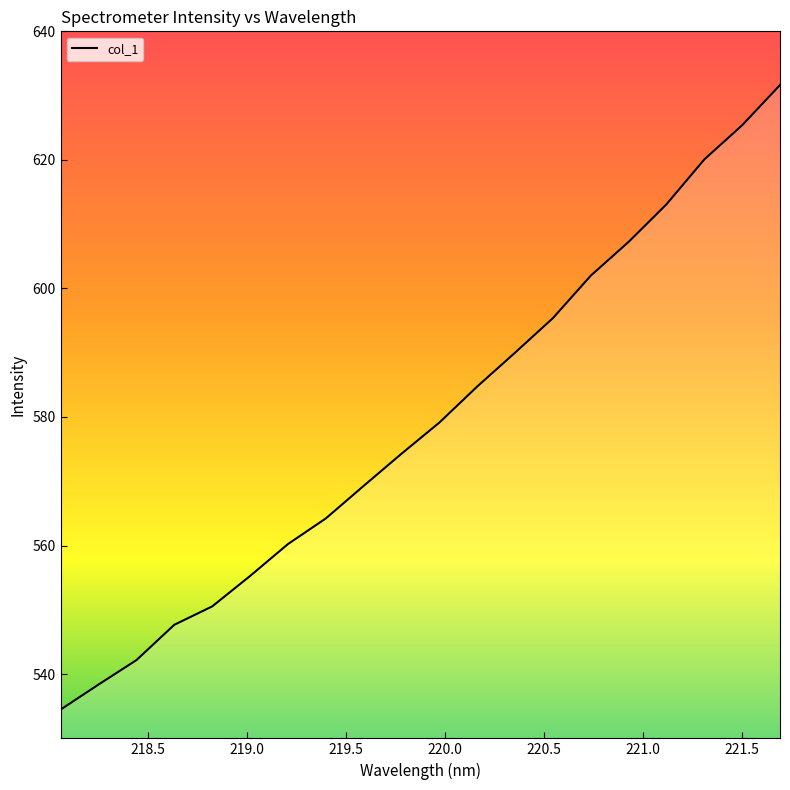

What is the greatest value displayed?

631.6